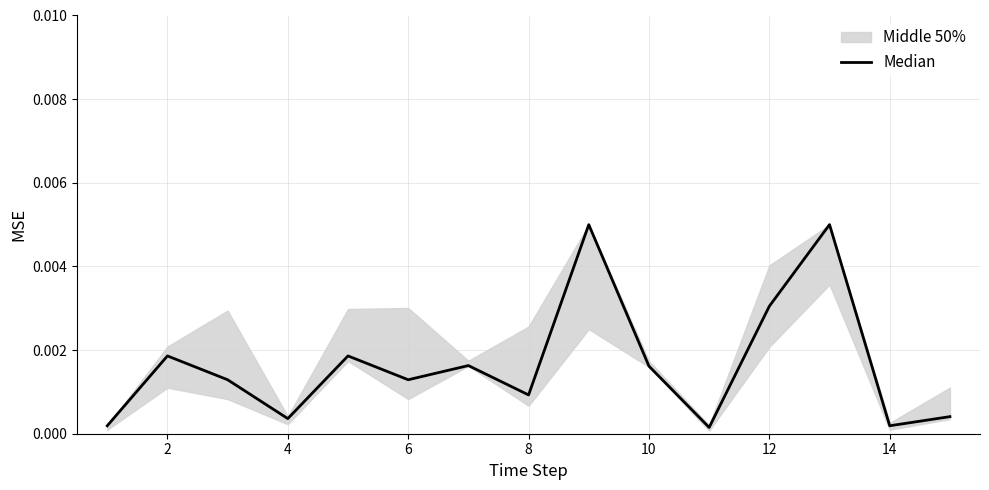

Does the chart display data point markers on the line(s)?

No